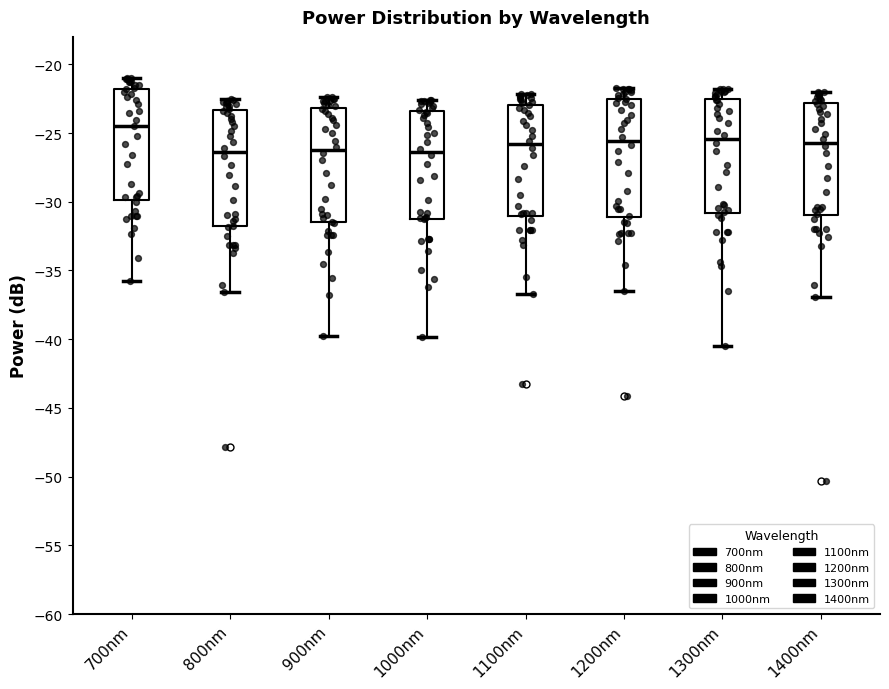

Where does the lower whisker of the box for 1200nm end on the y-axis? The values are not printed on the chart, so give them approximately, as read against the axis.

-36.5